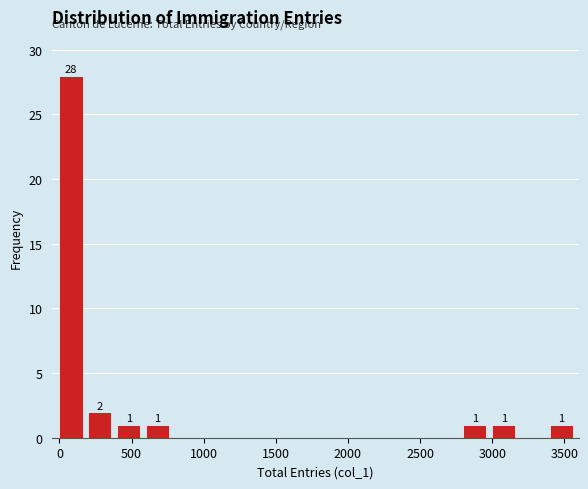

Which range on the x-axis has the tallest bar?

0 to 200